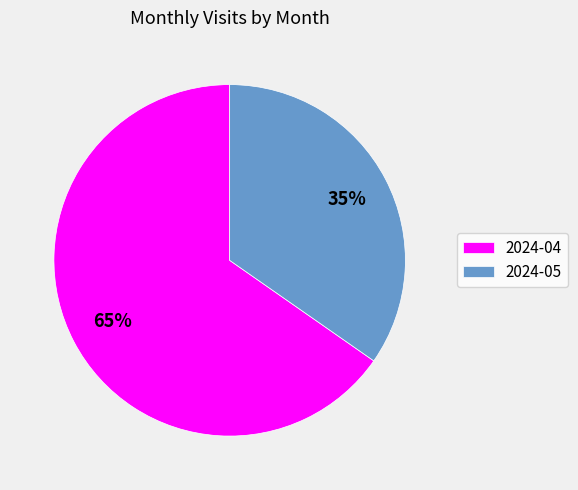

Is it true that 2024-05 is 41% of the pie?

False